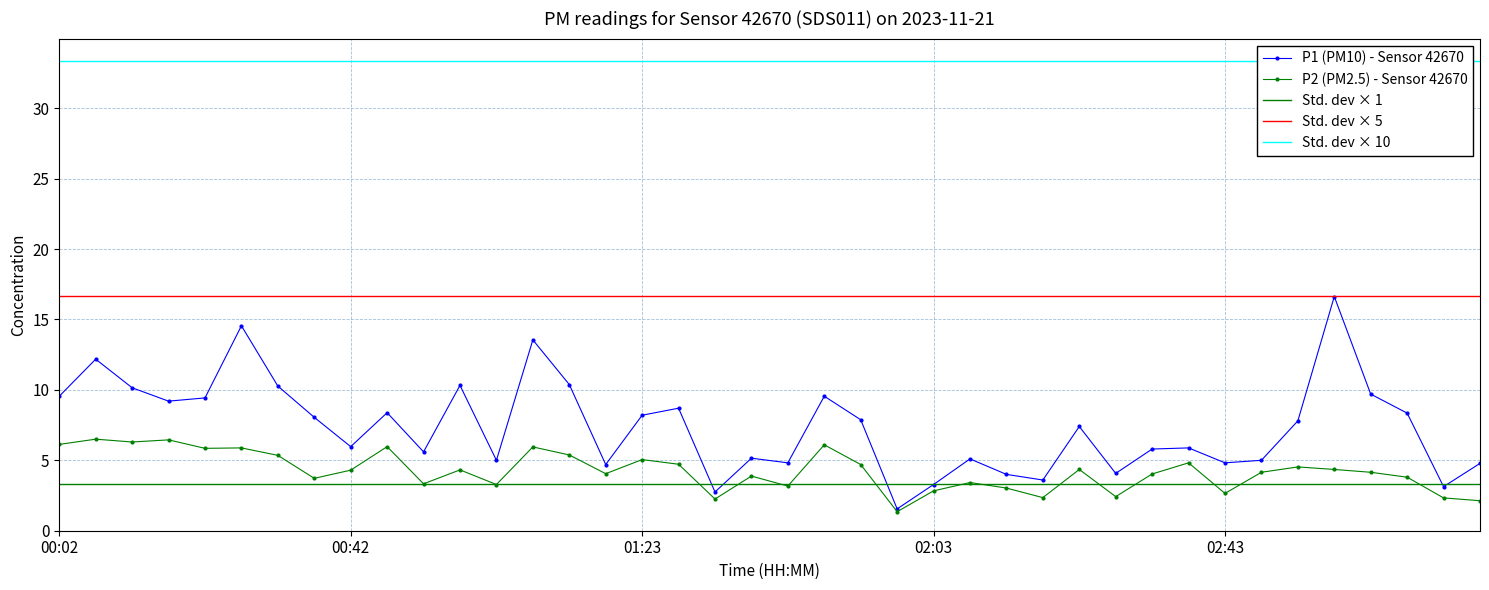

What position from the right is 03:13?

2